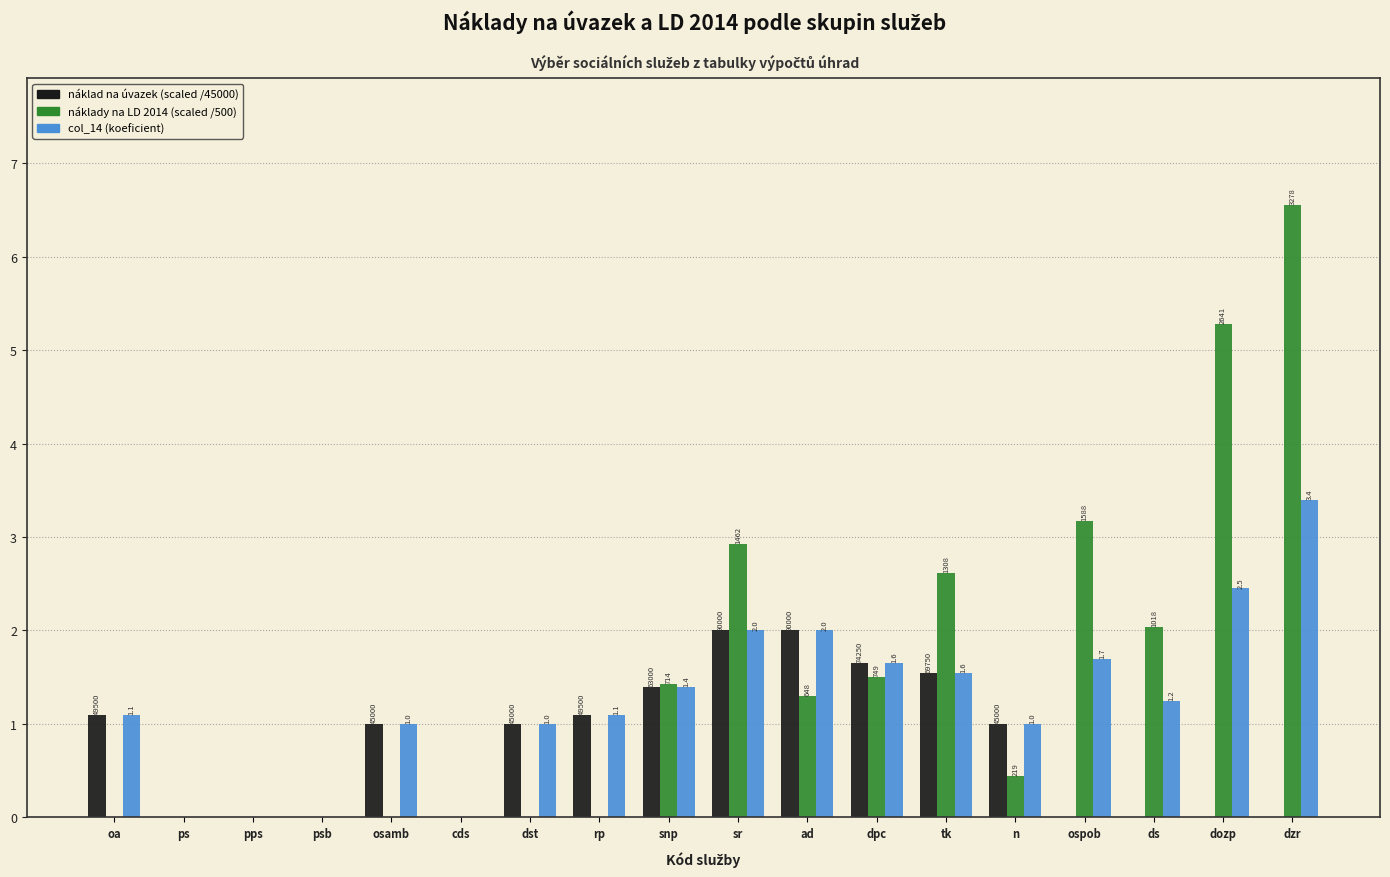

Are the bars grouped side by side (vs. stacked)?

Yes